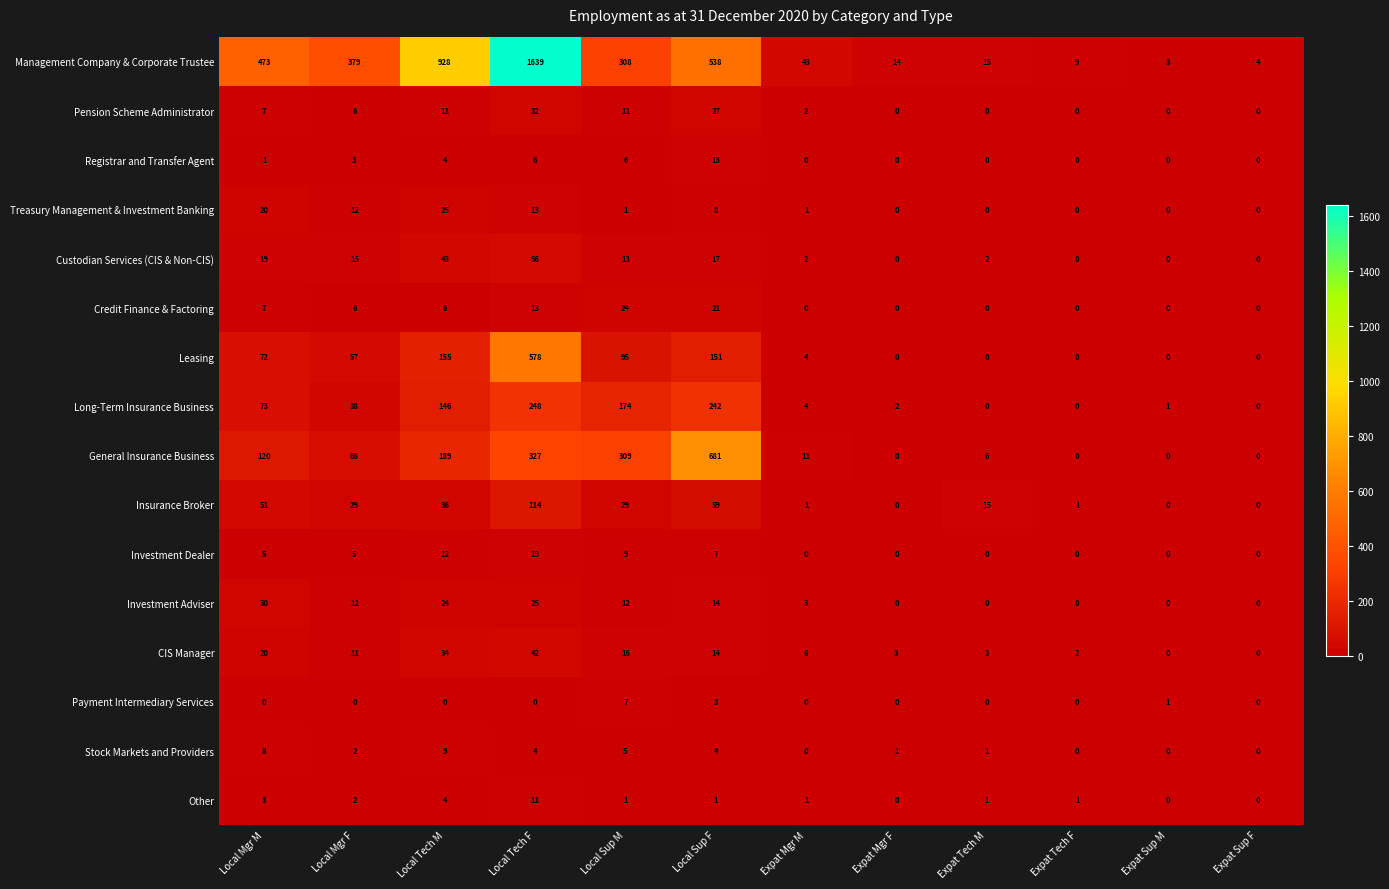

The value of CIS Manager at Local Mgr M is 7. True or false?

False